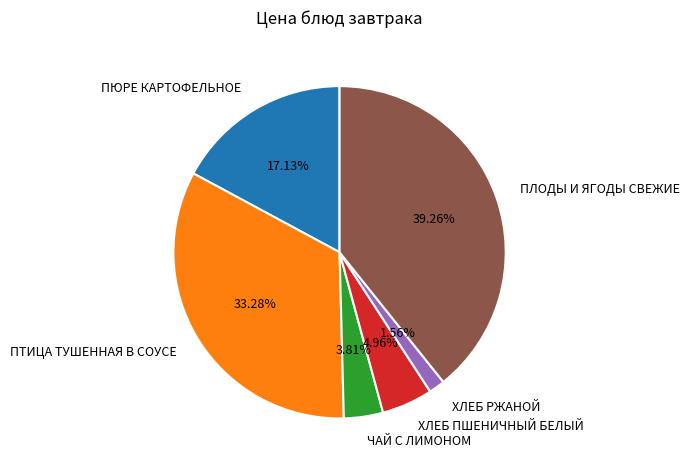

How many segments does this pie chart have?

6